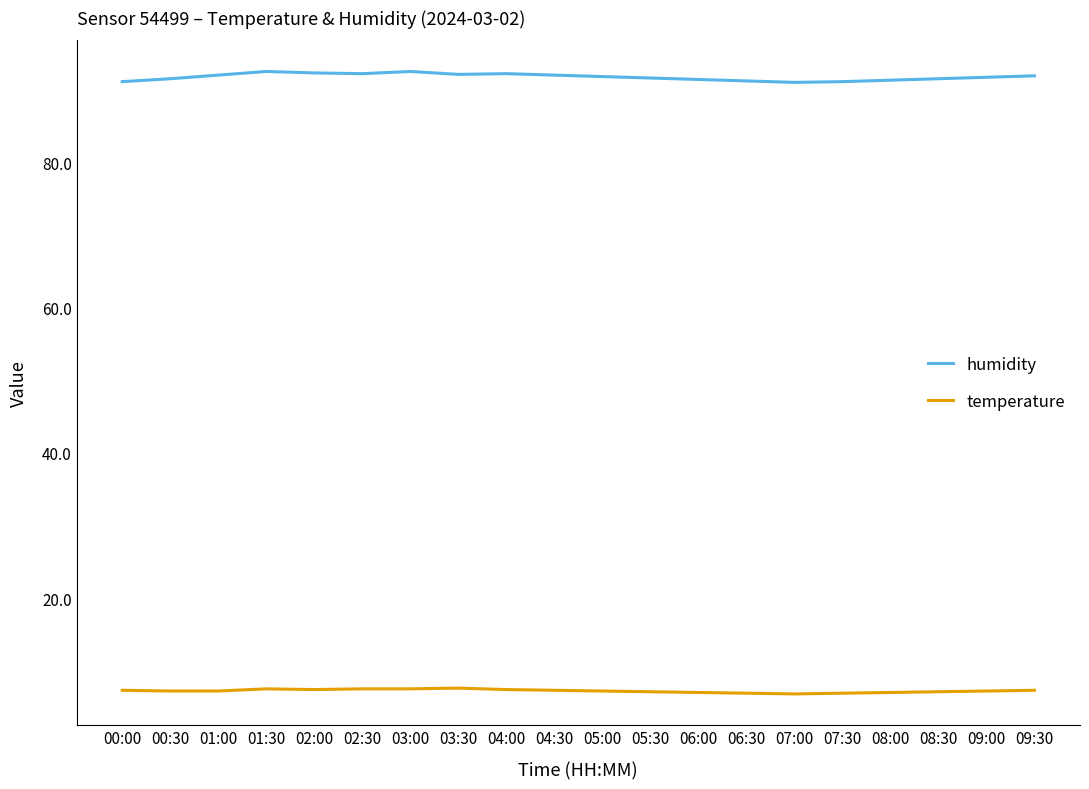

True or false: temperature and humidity cross at least once.

False